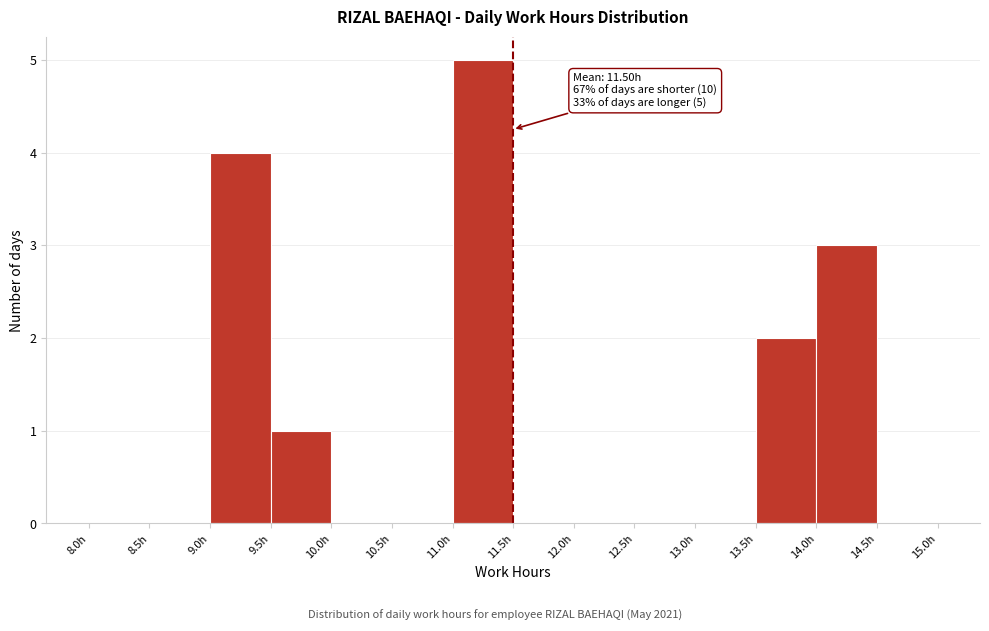

Which range on the x-axis has the tallest bar?

11.0 to 11.5